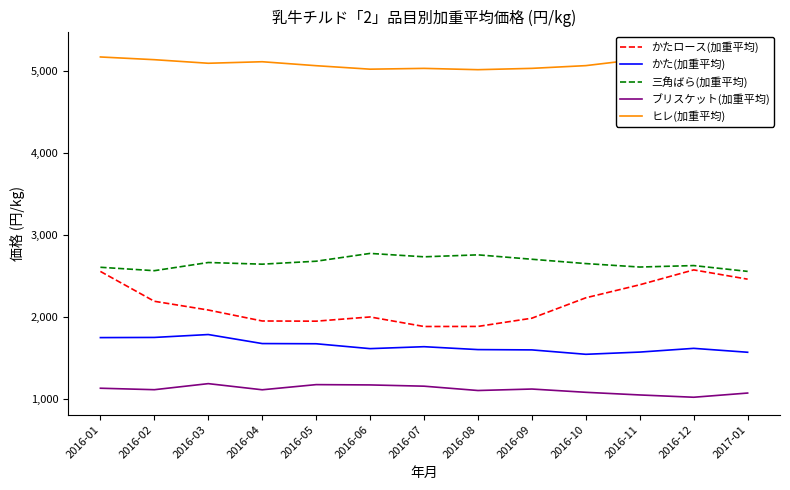

Which category has the highest value in the ヒレ(加重平均) series?

2016-12